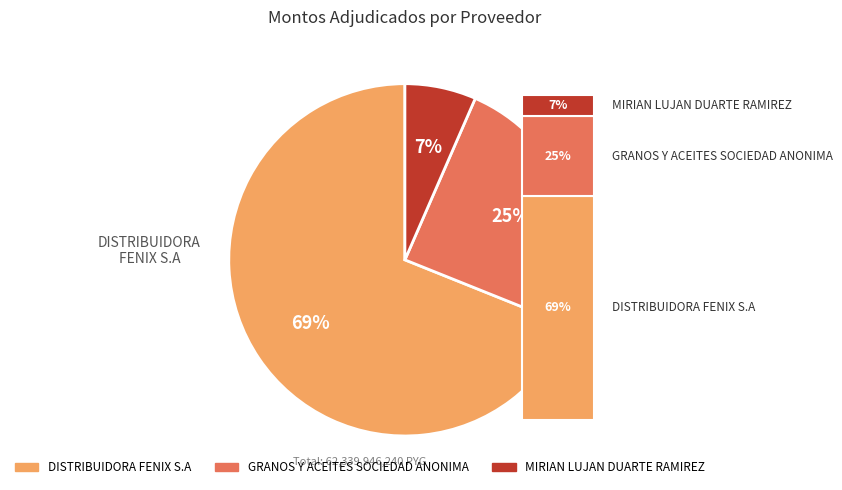

How many slices are in this pie chart?

3